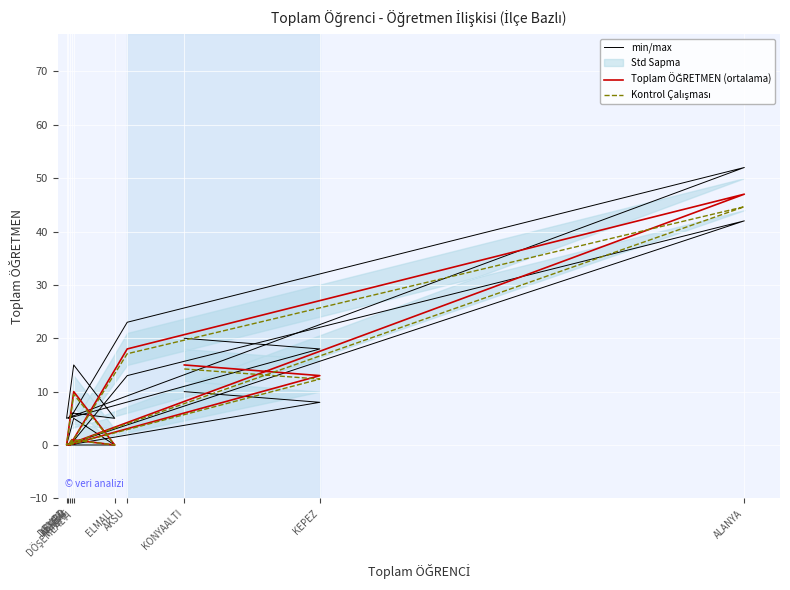

Where does the Kontrol Çalışması series first go above 9?

AKSU